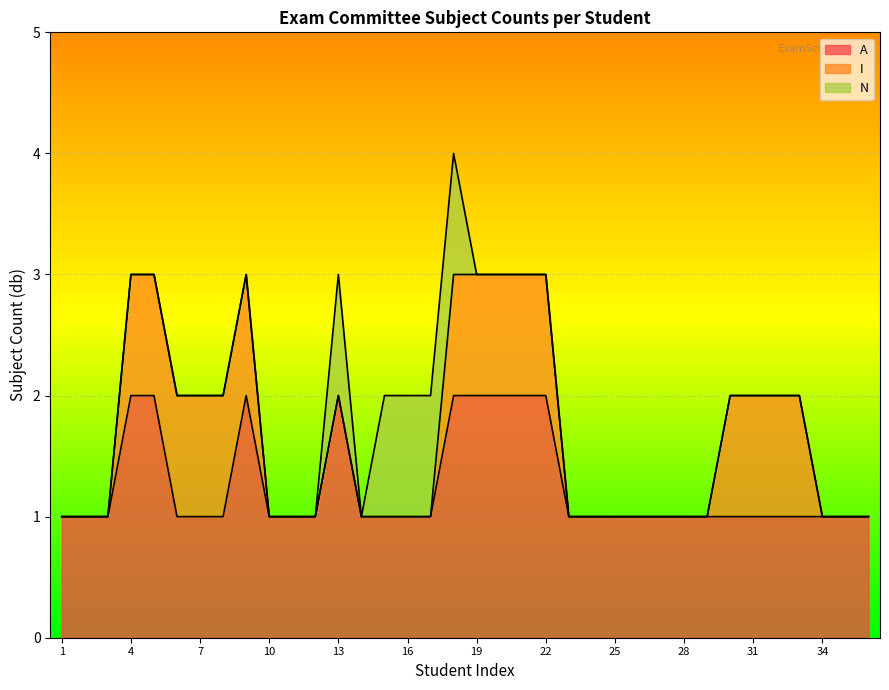

Which series has the largest total across all categories?

A